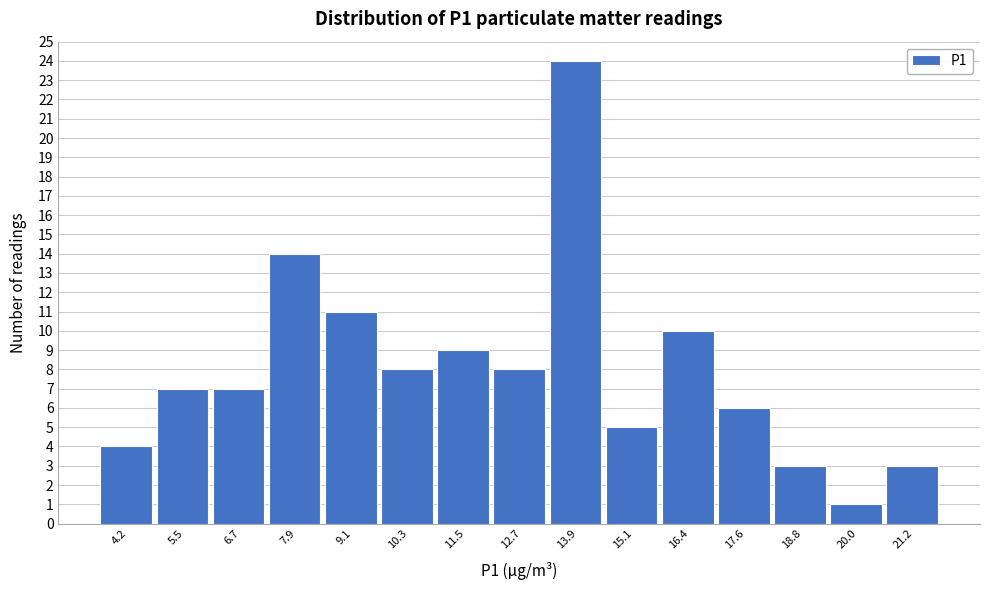

Reading right to left, list all the values displayed in this chart.

21.2=3	20.0=1	18.8=3	17.6=6	16.4=10	15.1=5	13.9=24	12.7=8	11.5=9	10.3=8	9.1=11	7.9=14	6.7=7	5.5=7	4.2=4